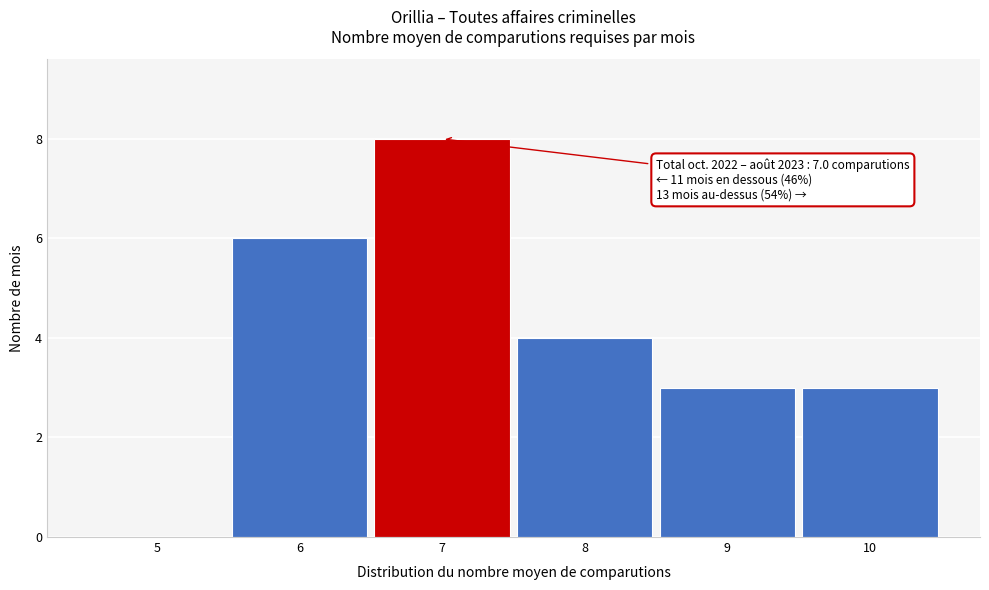

Over which range of the x-axis is the bar tallest?

6.5 to 7.5